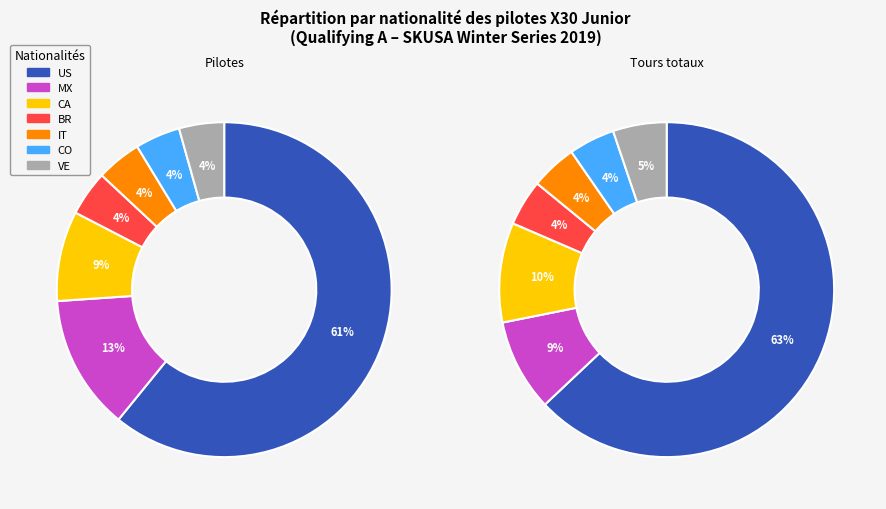

Does IT represent more than half of the total?

No